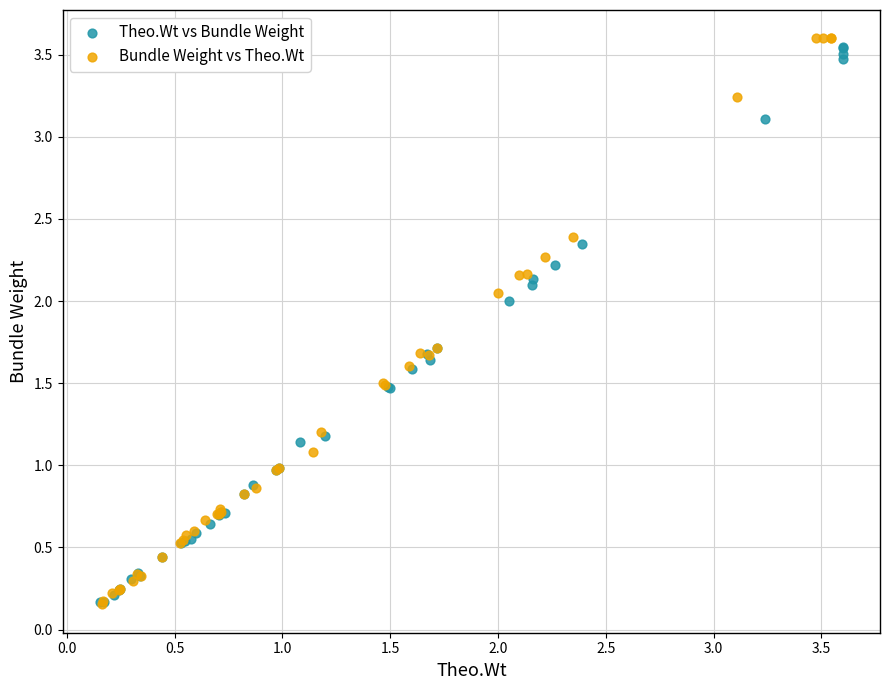

Which series has the largest Y range (max minus min)?

Bundle Weight vs Theo.Wt